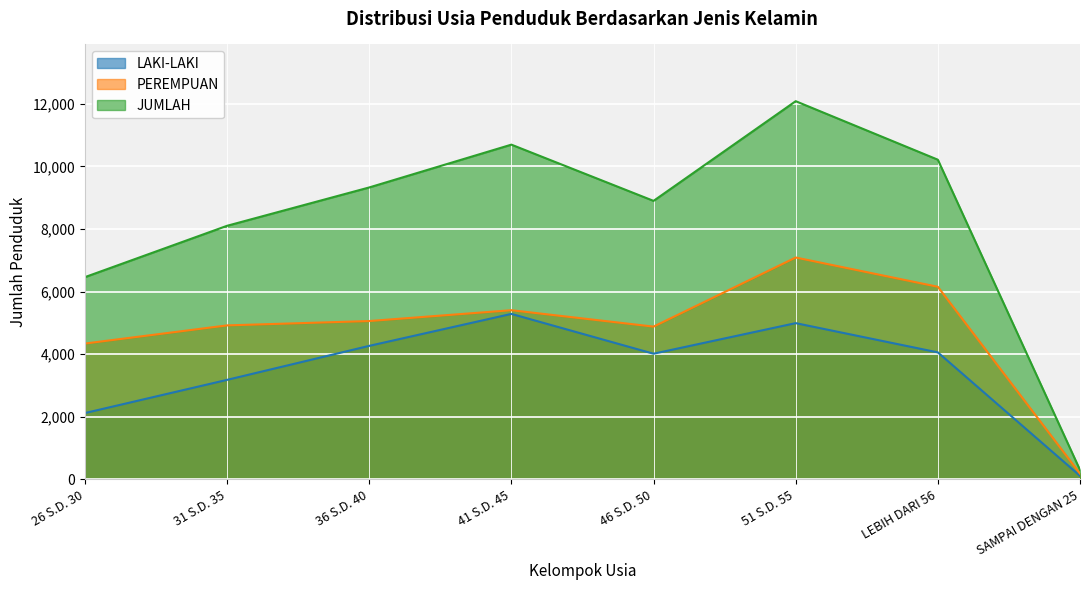

In PEREMPUAN, how many points are lower than both neighbors (excluding endpoints)?

1